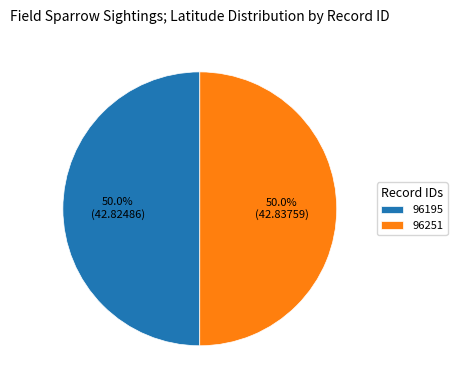

Count the number of slices in the pie.

2